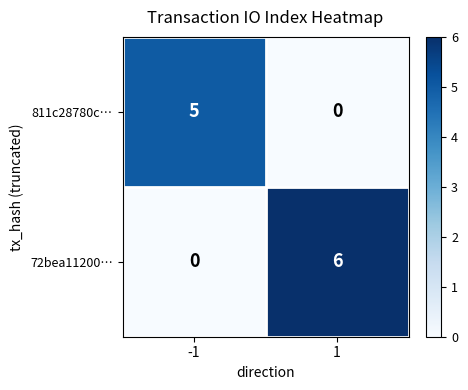

What is the approximate value of 72bea11200… at 1?

6